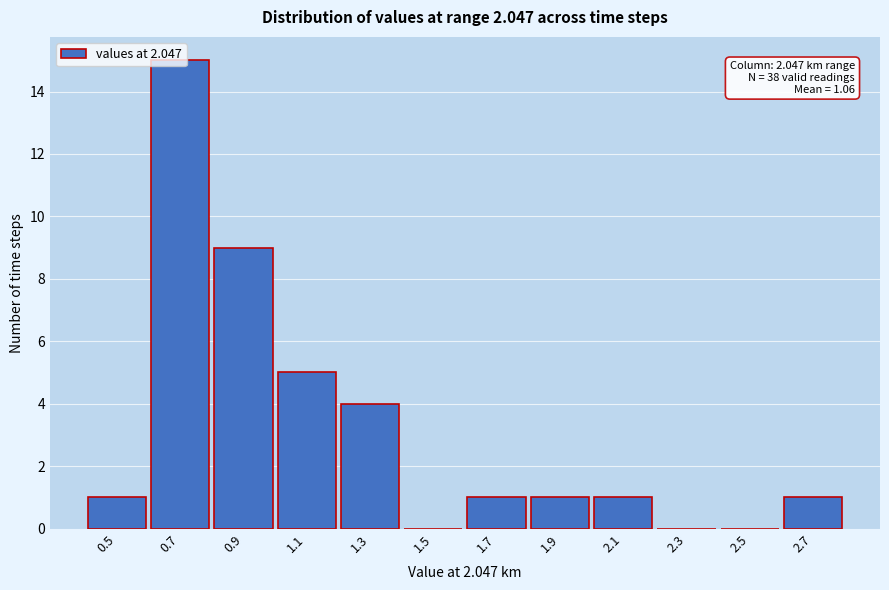

The chart shows a value of 1 at 0.5. True or false?

True